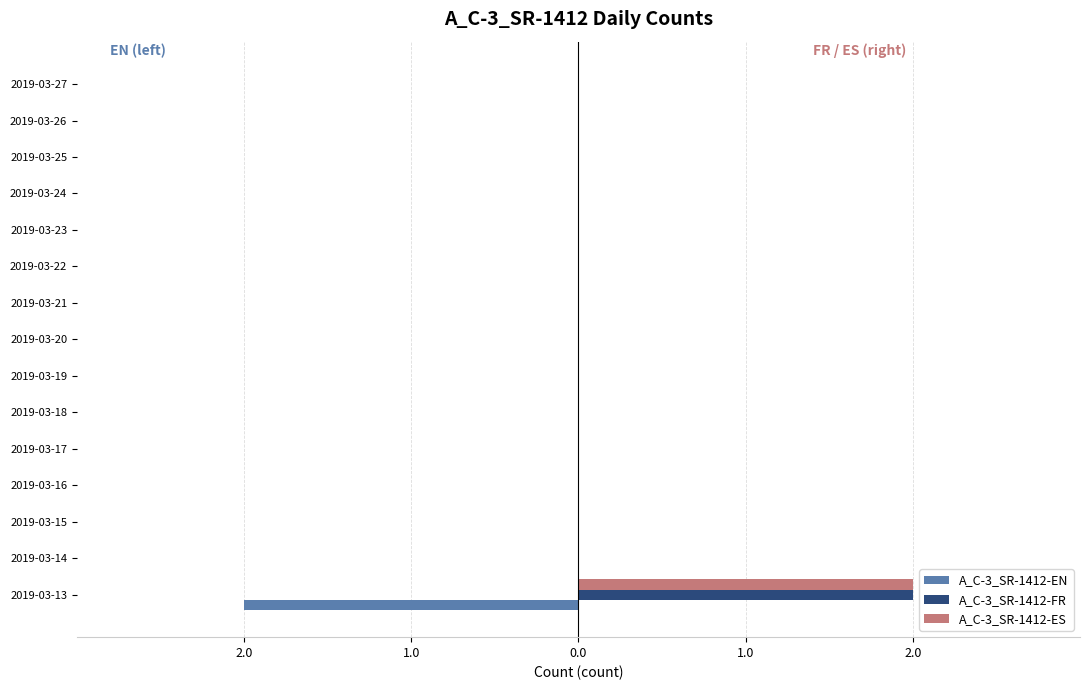

What are all the series names shown in the legend?

A_C-3_SR-1412-EN, A_C-3_SR-1412-FR, A_C-3_SR-1412-ES